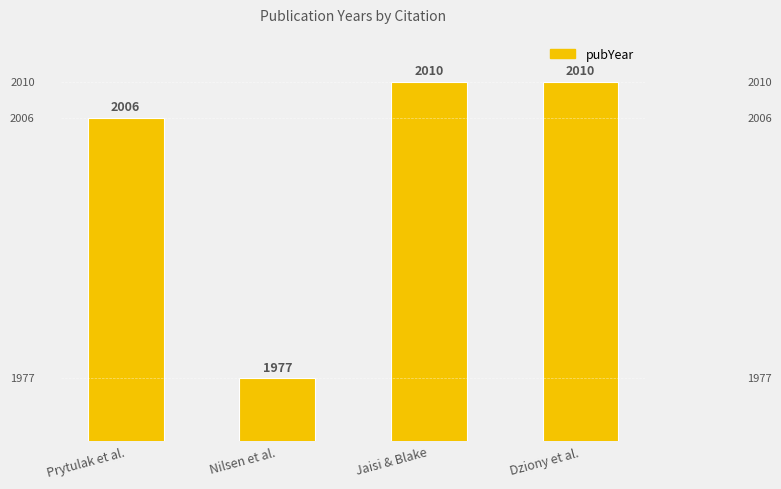

Does the chart contain stacked bars?

No